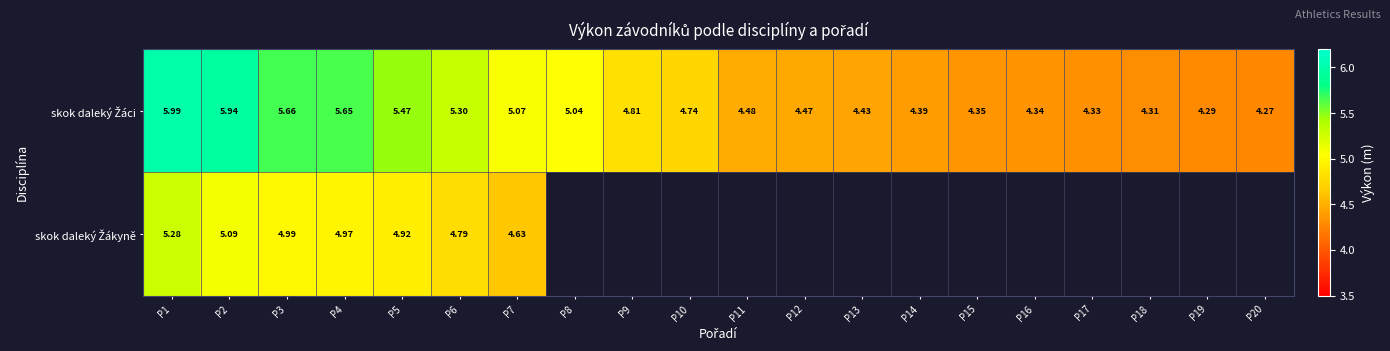

True or false: skok daleký Žáci has a value of 7.5 at P12.

False